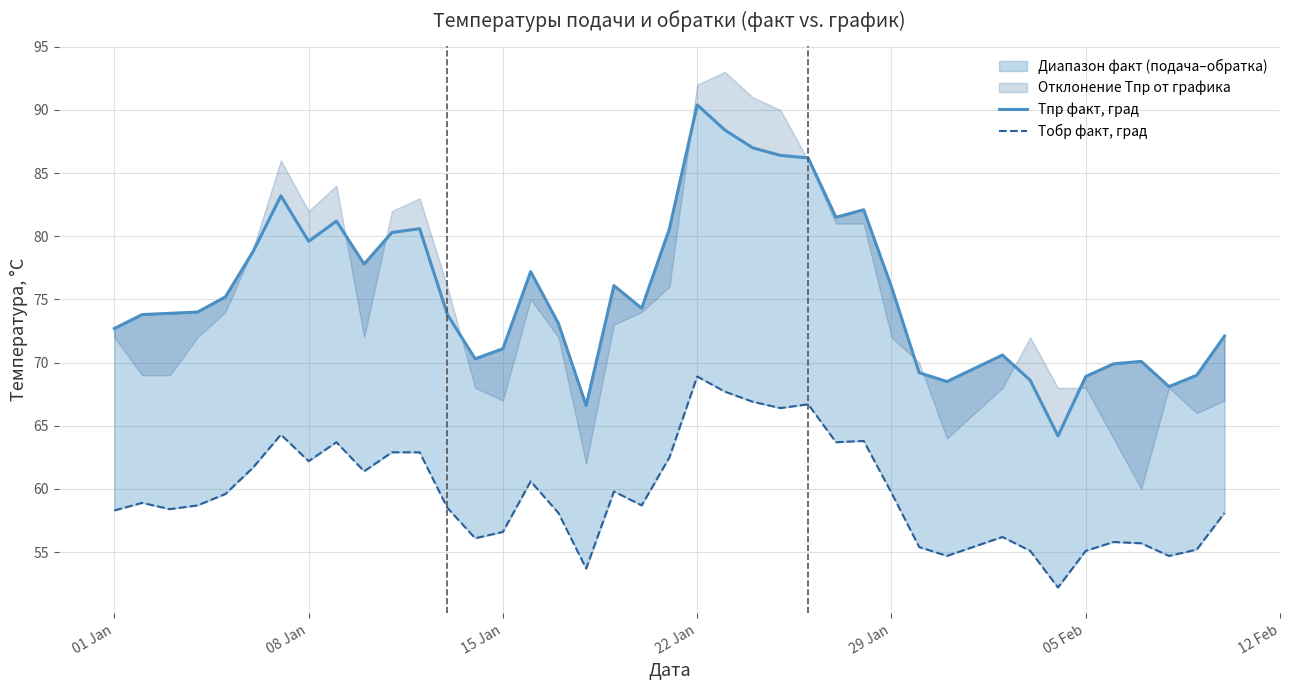

True or false: Tпр факт, град has more than 1 interior local peaks.

True